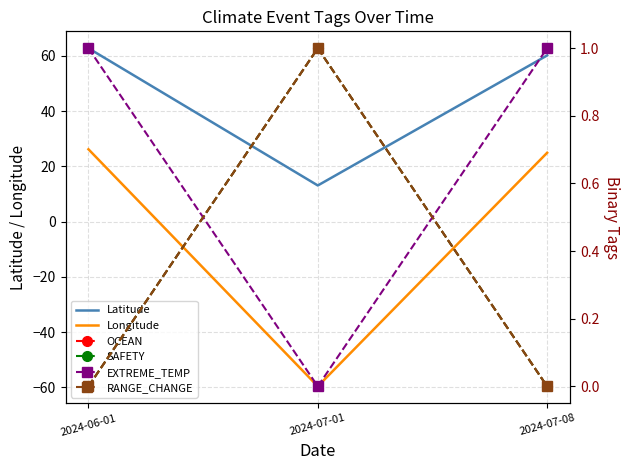

Between 2024-07-08 and 2024-07-01, which is larger?

2024-07-08